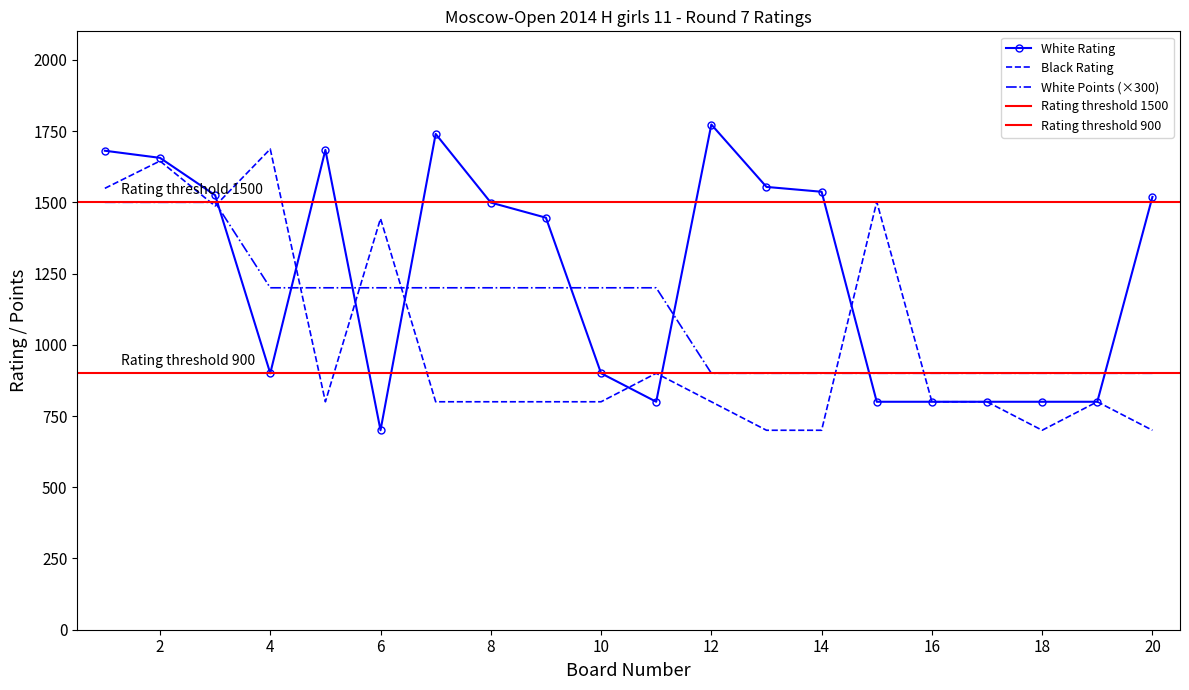

At which label does White Points first exceed 1200?

1